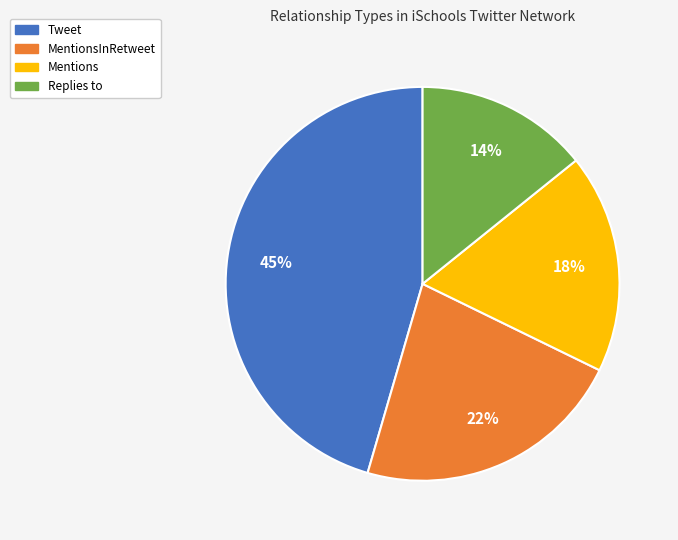

To the nearest percent, what is the average slice percentage?

25%